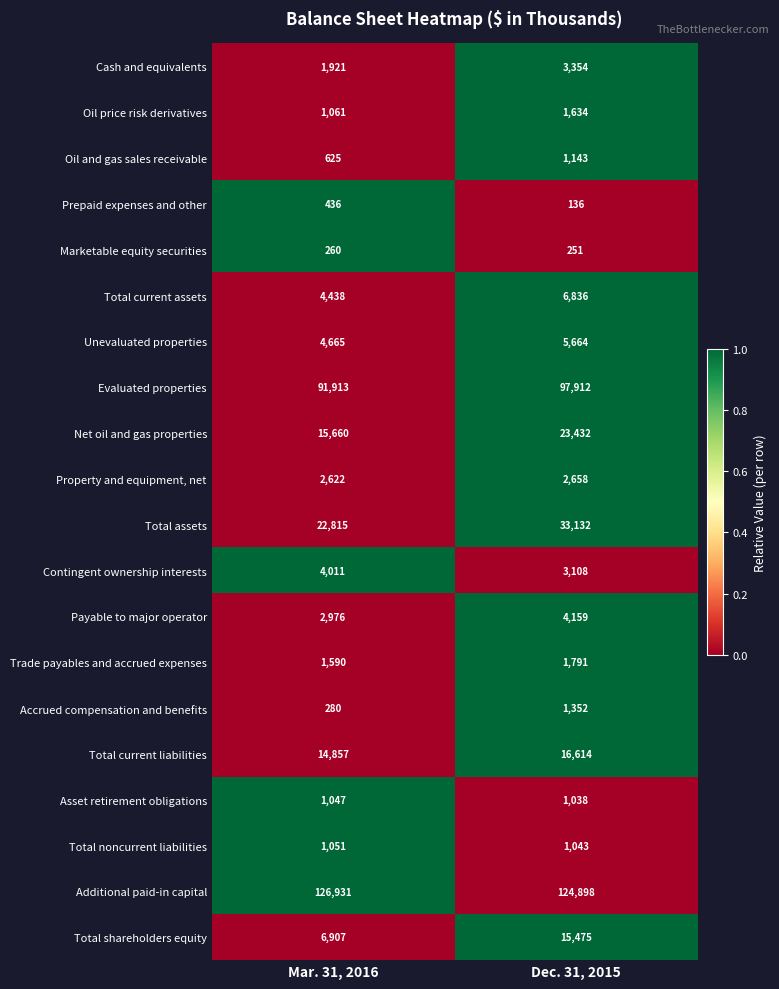

Rank the series by their maximum value, from lowest to highest.

Marketable equity securities, Prepaid expenses and other, Asset retirement obligations, Total noncurrent liabilities, Oil and gas sales receivable, Accrued compensation and benefits, Oil price risk derivatives, Trade payables and accrued expenses, Property and equipment, net, Cash and equivalents, Contingent ownership interests, Payable to major operator, Unevaluated properties, Total current assets, Total shareholders equity, Total current liabilities, Net oil and gas properties, Total assets, Evaluated properties, Additional paid-in capital